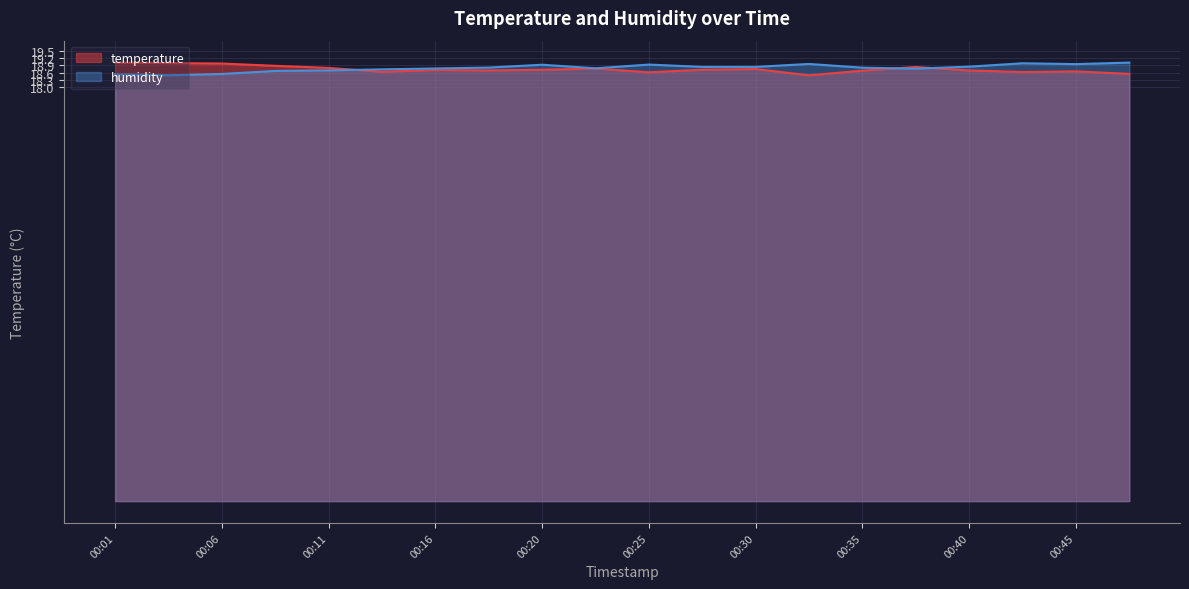

At how many categories does at least one series exceed 18?

20